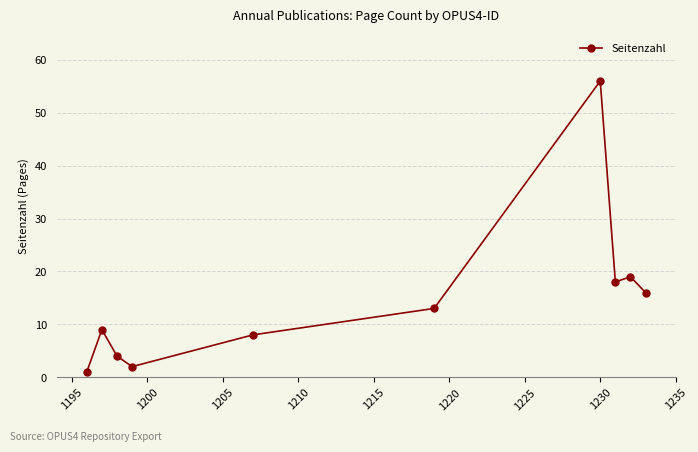

What is the value of the 5th point from the left?

8